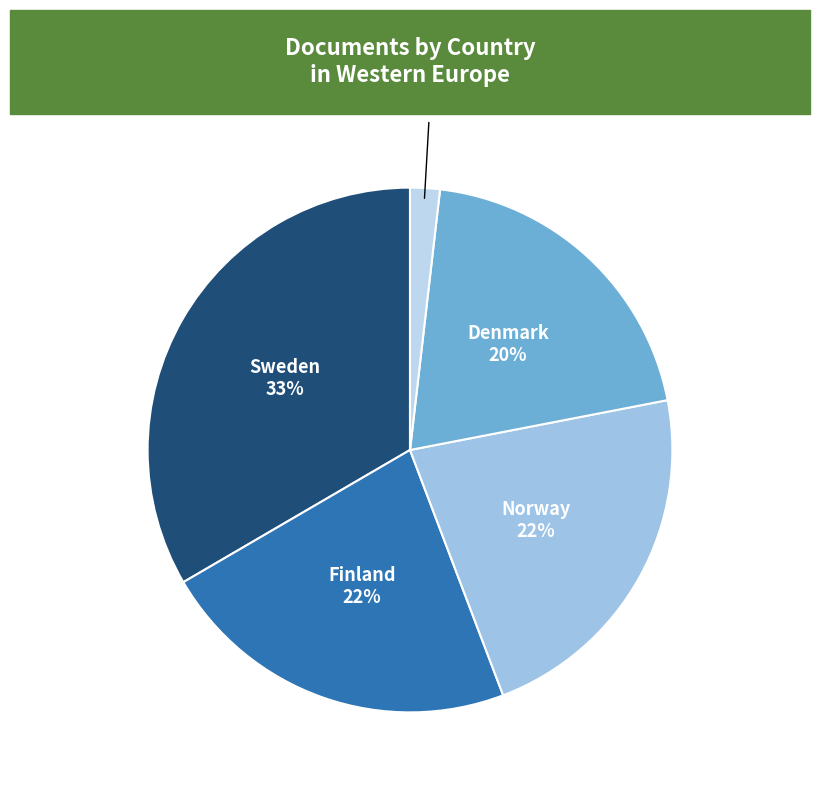

To the nearest percent, what is the average slice percentage?

20%